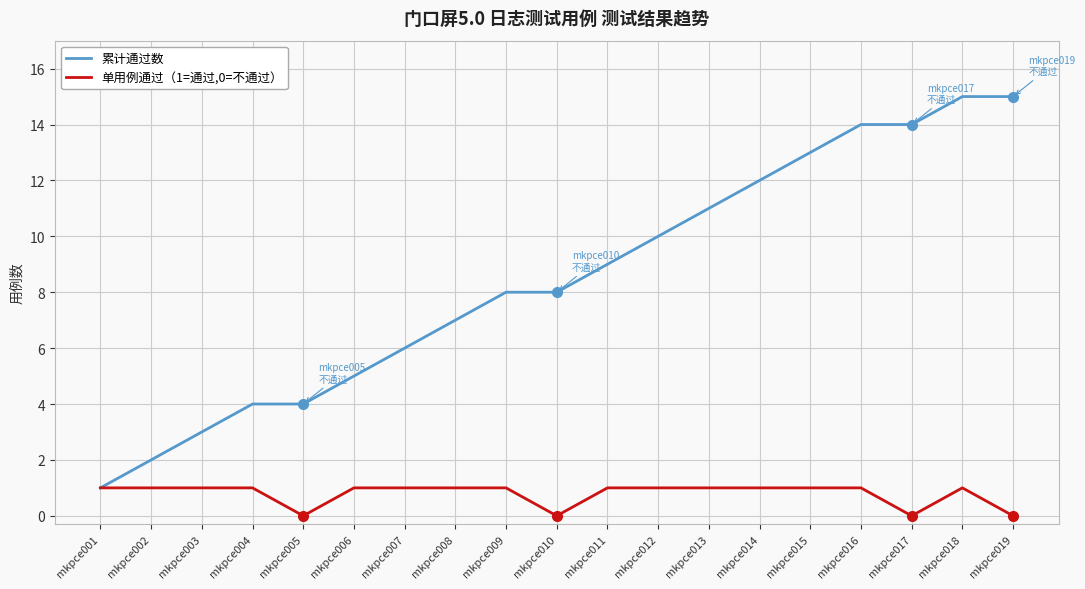

Is the value of 单用例通过（1=通过,0=不通过） at mkpce007 greater than the value of 累计通过数 at mkpce004?

No